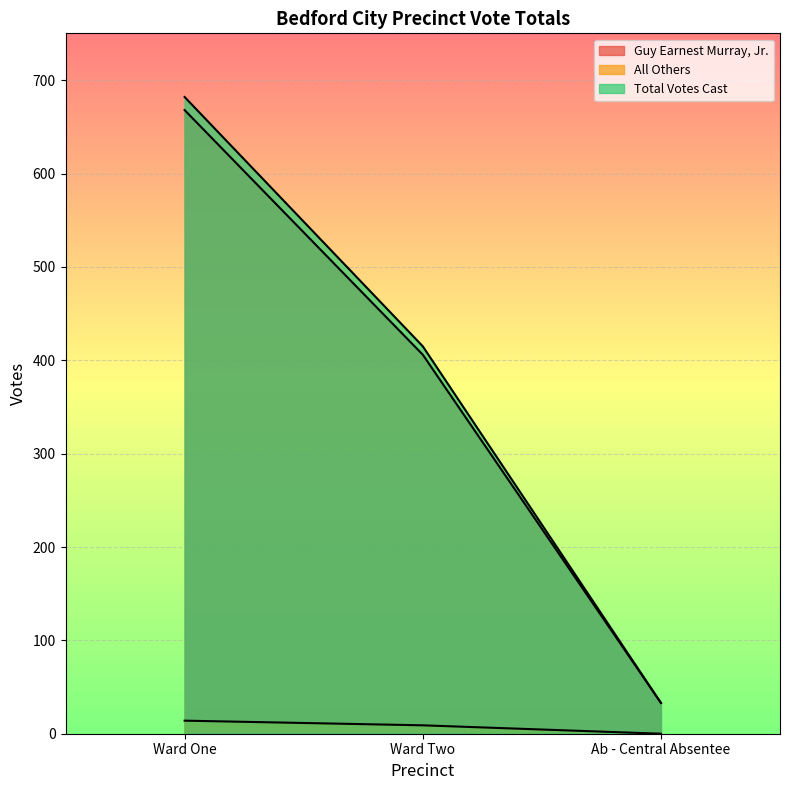

How many Guy Earnest Murray, Jr. values are between 33 and 668?

3